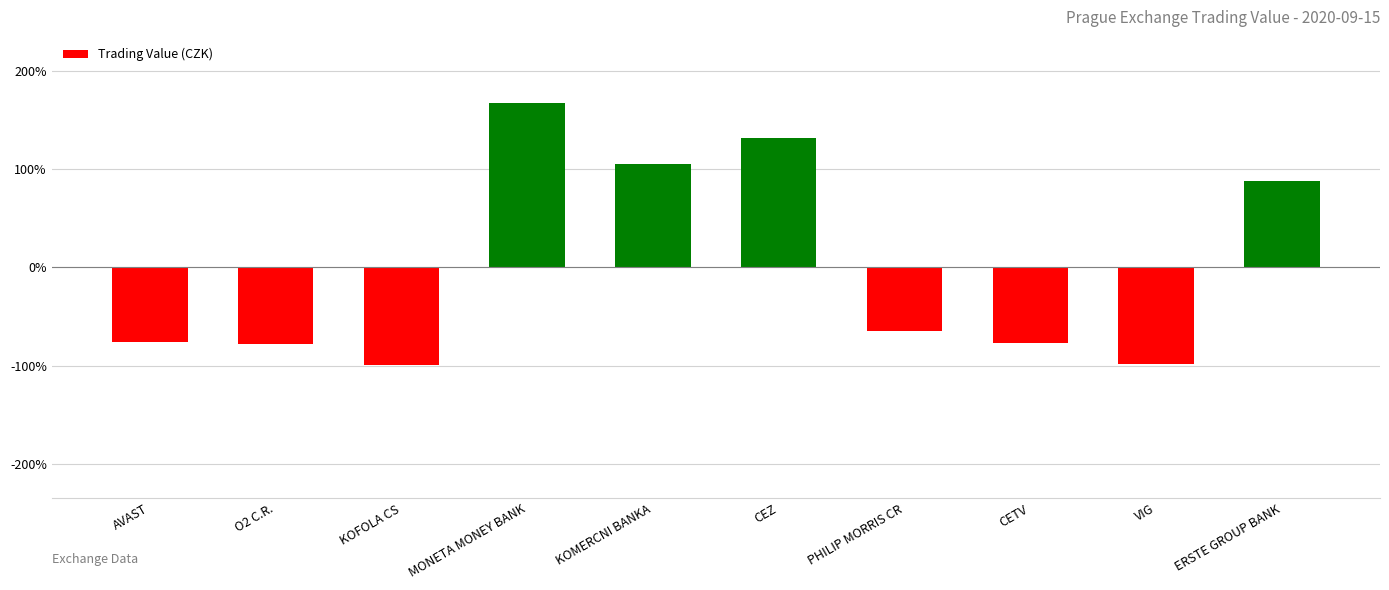

What is the difference between the maximum and minimum values?

2.7